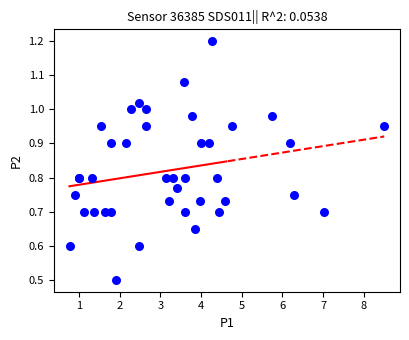

What Y value in the scatter plot is closest to 0?

0.5